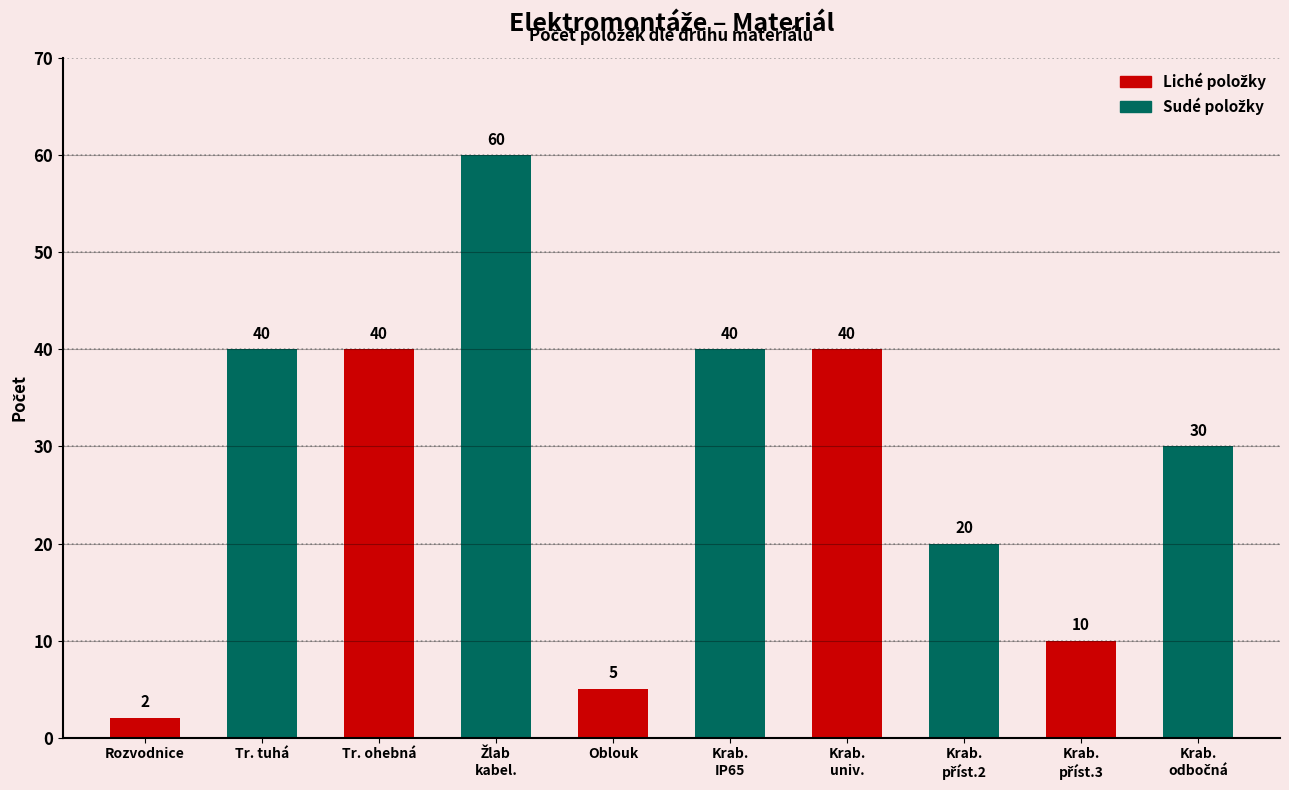

What value does the data have at nástěnných a zapuštěných rozvodnic?

2